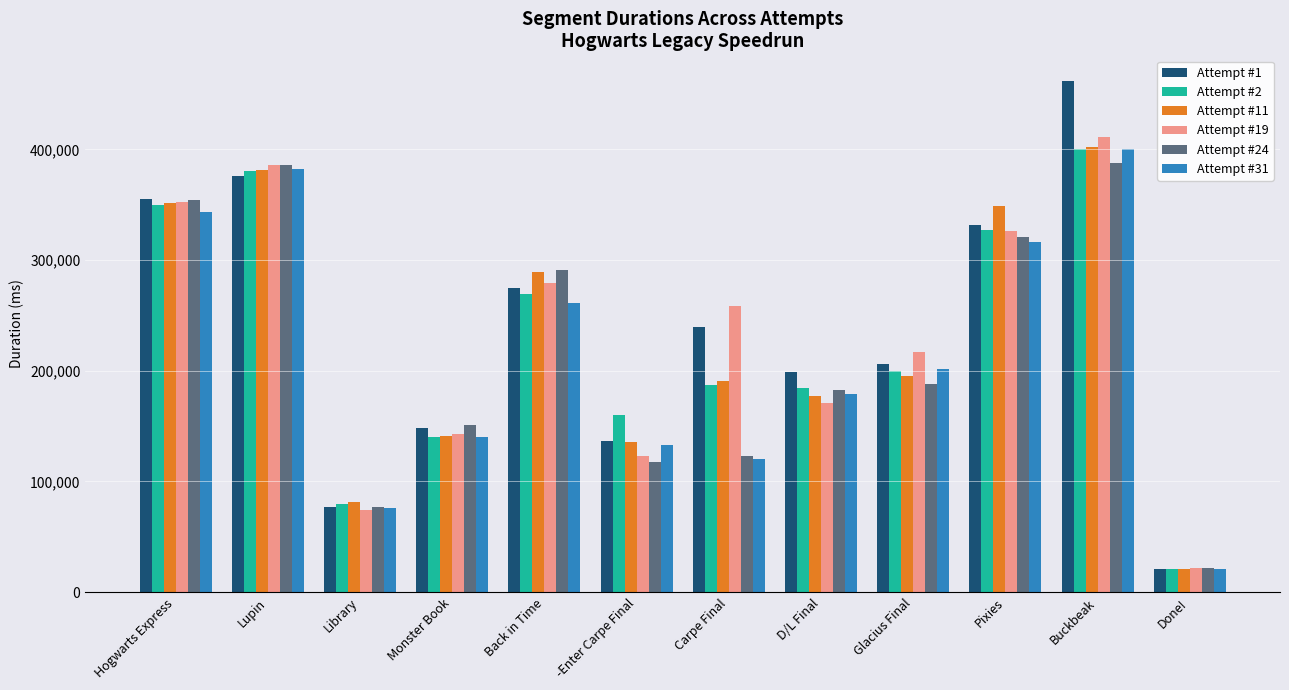

What is the maximum value for Attempt #24?

387753